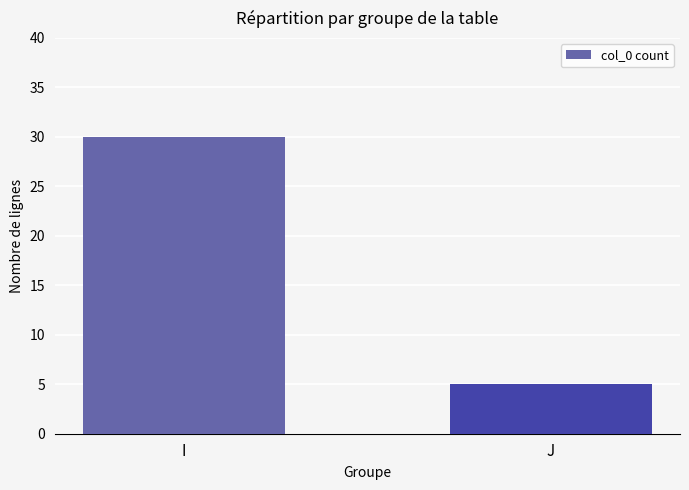

Between J and I, which is larger?

I